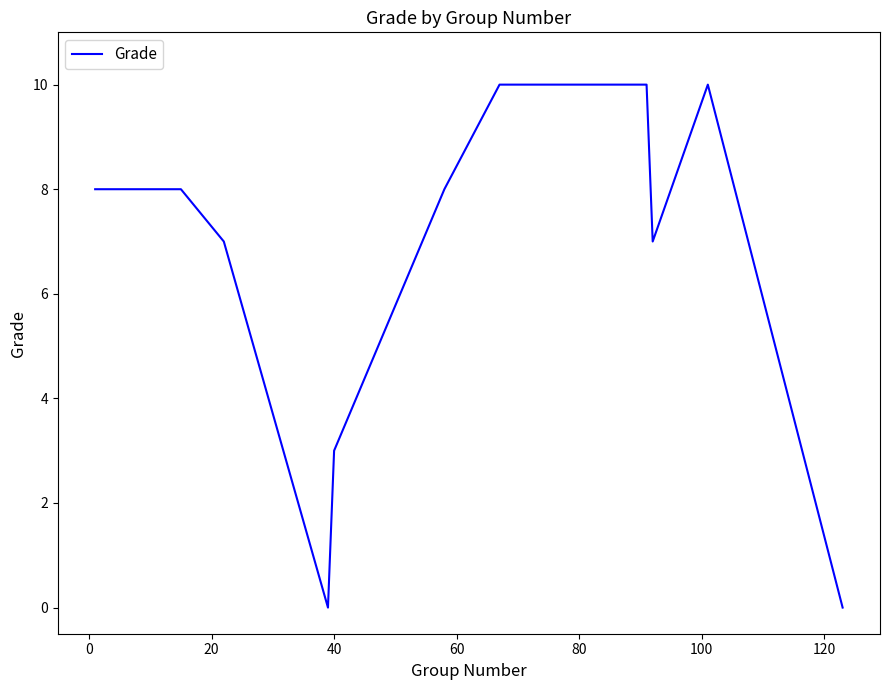

What is the greatest value displayed?

10